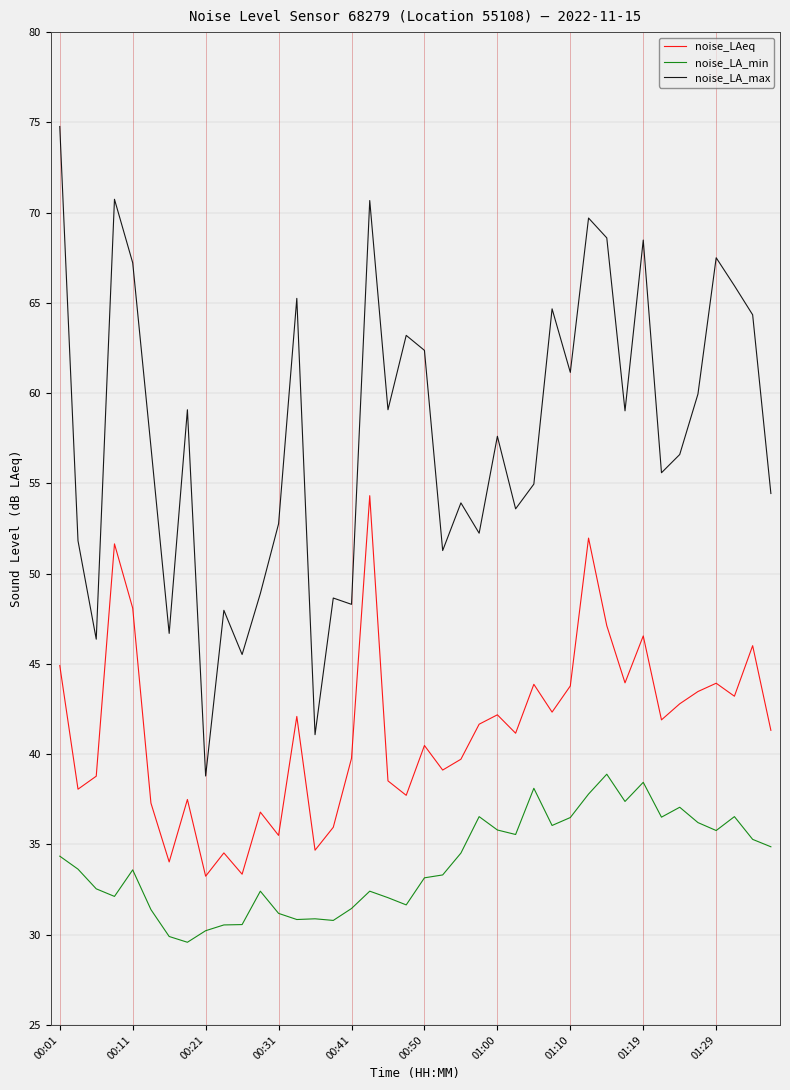

Does the chart display data point markers on the line(s)?

No